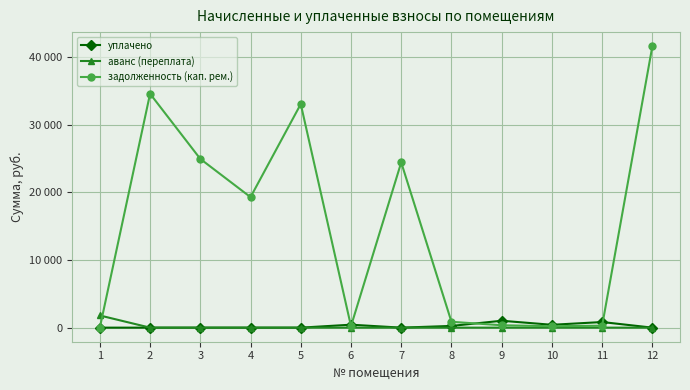

Does the chart have visible grid lines?

Yes